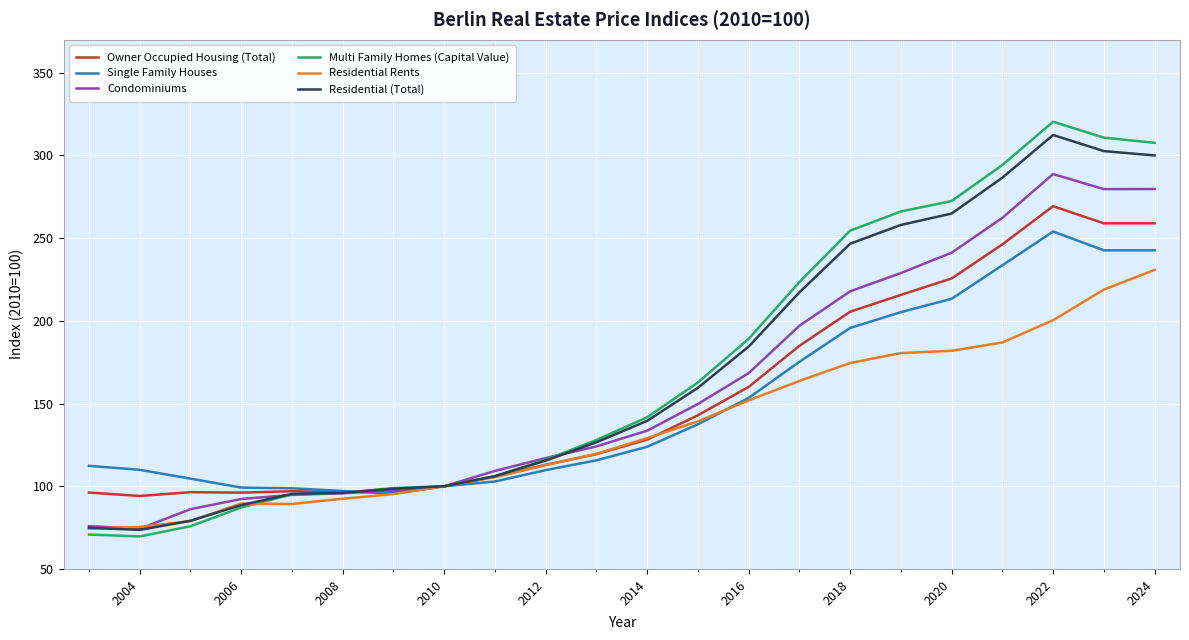

Which series has the largest range (max minus min)?

Multi Family Homes (Capital Value)